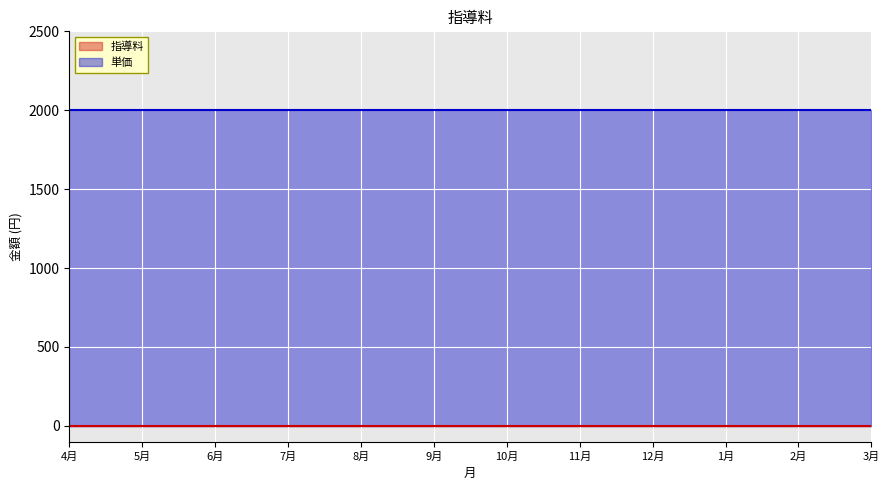

Reading left to right, what are all the values shown in this chart?

指導料: 0	0	0	0	0	0	0	0	0	0	0	0
単価: 2000	2000	2000	2000	2000	2000	2000	2000	2000	2000	2000	2000